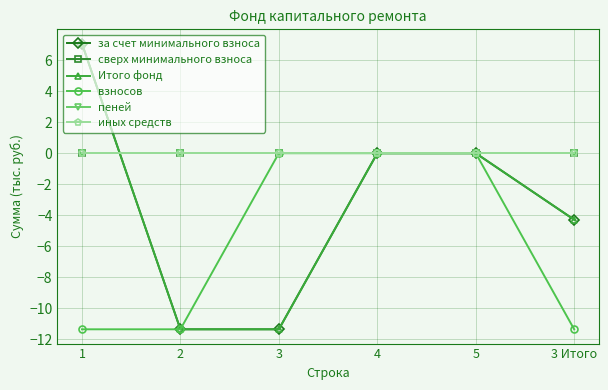

Rank the series by their maximum value, from lowest to highest.

сверх минимального взноса, взносов, пеней, иных средств, за счет минимального взноса, Итого фонд